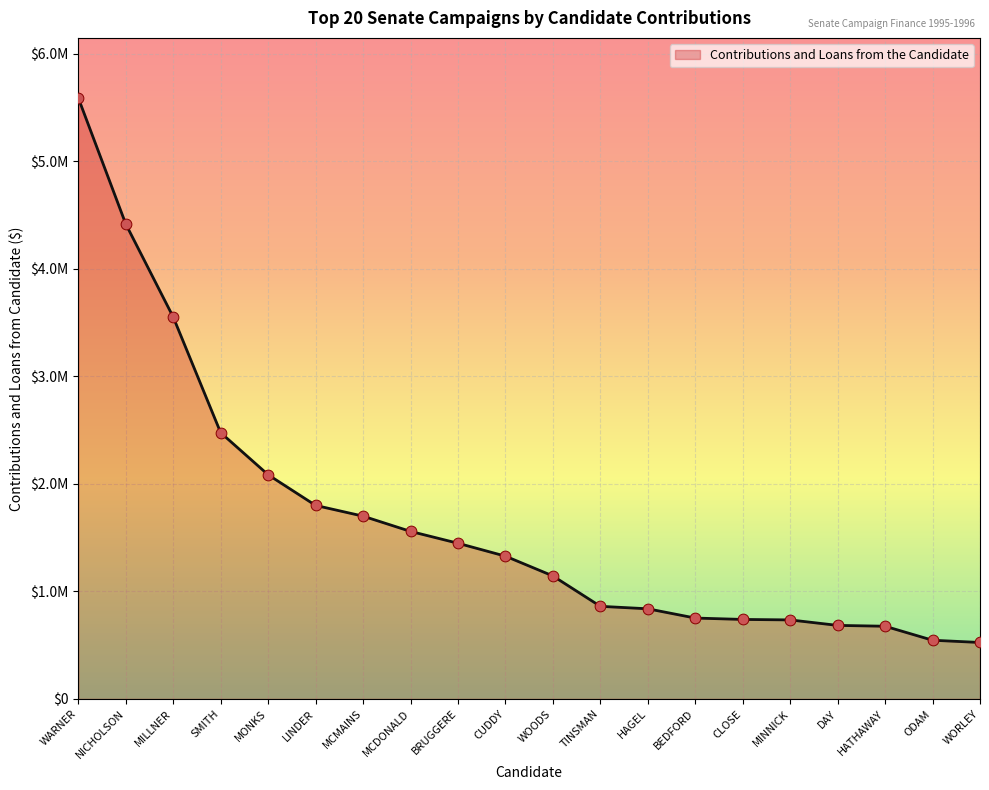

What is the change in value from MONKS to MINNICK?

-1350090